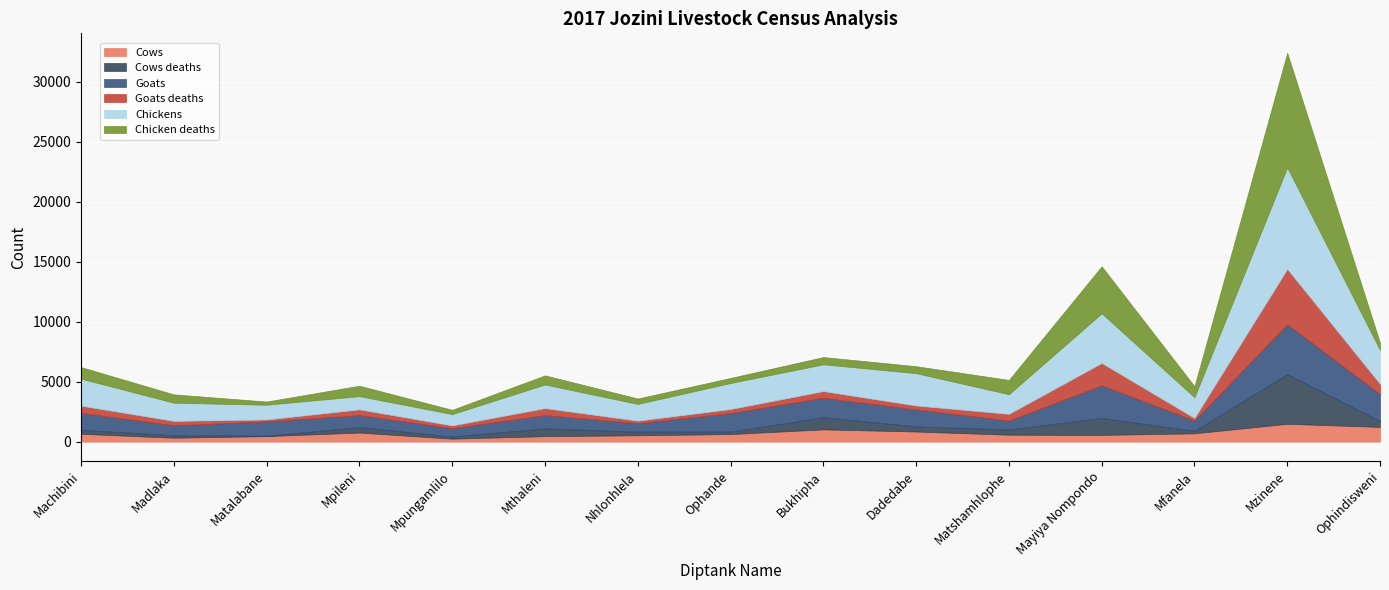

Between which two adjacent categories do Cows and Chicken deaths first intersect?

Madlaka and Matalabane